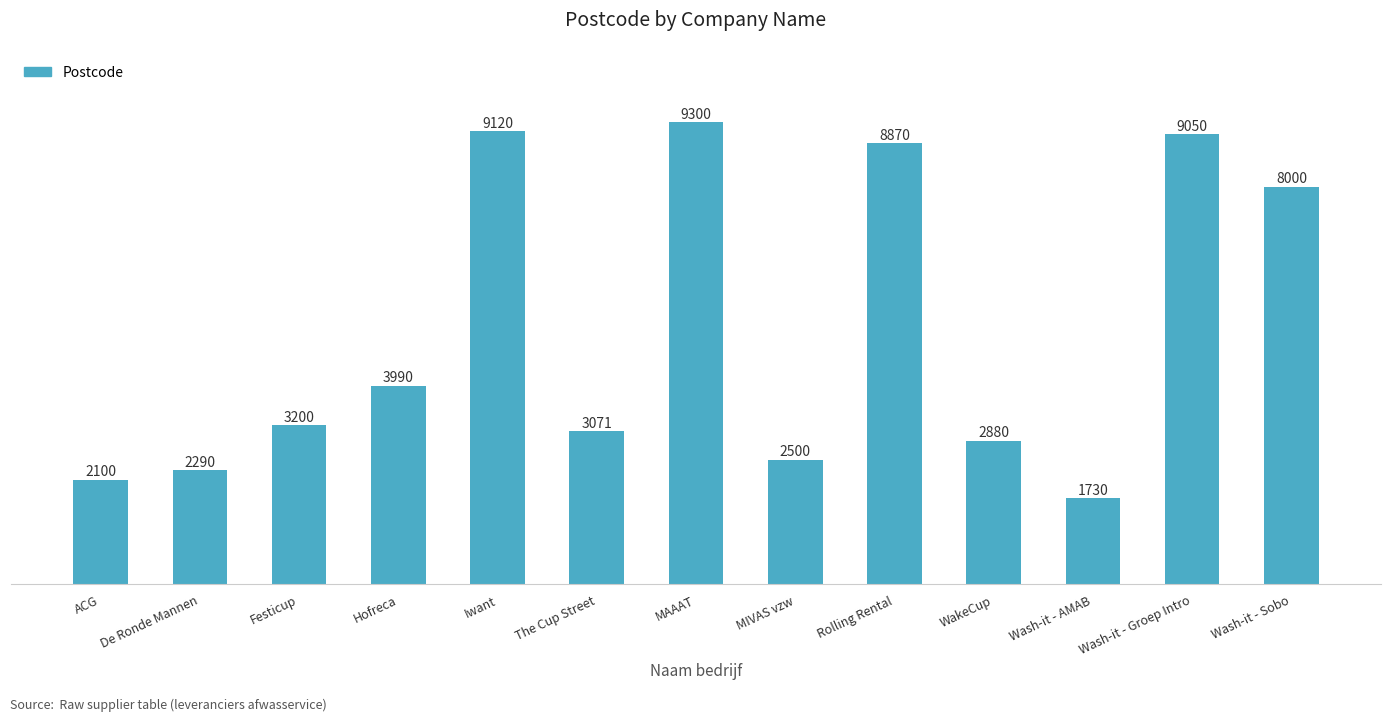

How many distinct data groups are displayed?

1